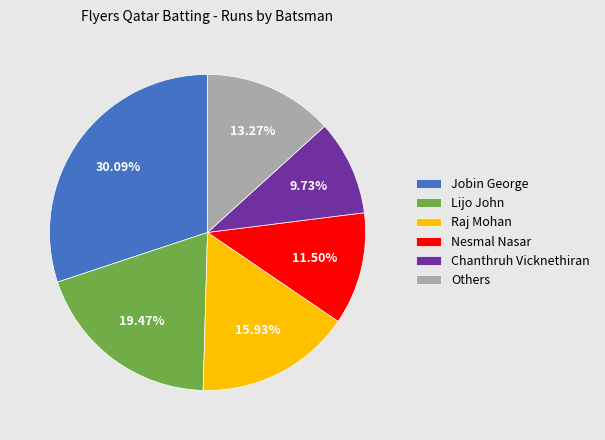

Does any single category account for the majority?

No